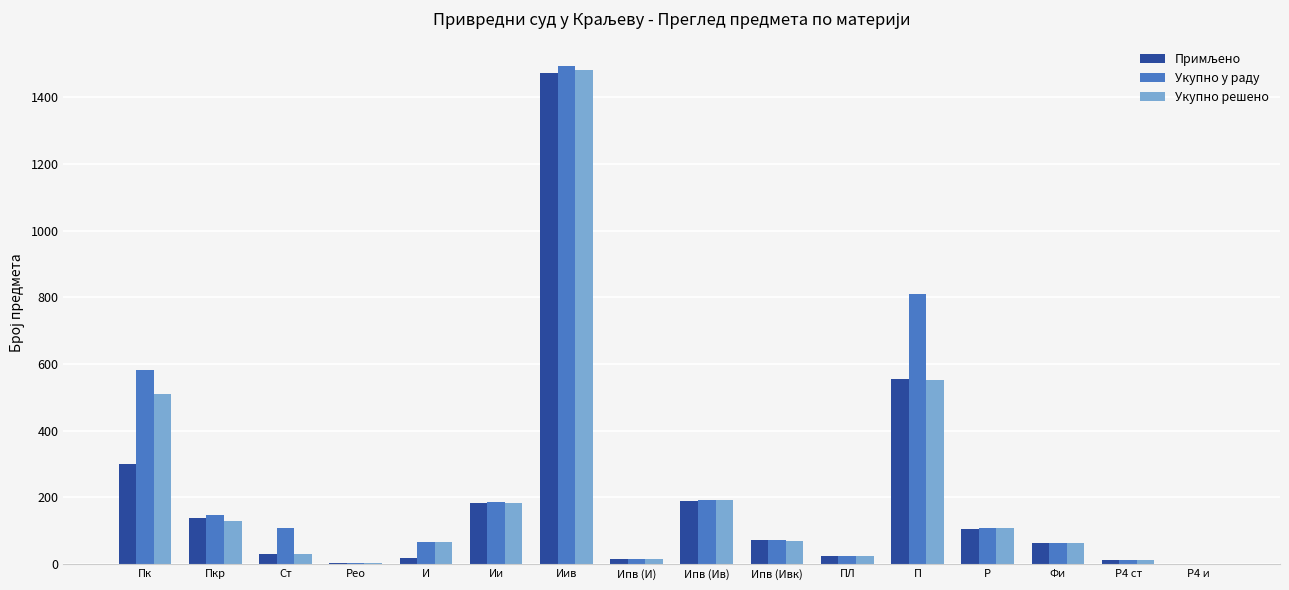

Which label corresponds to the largest value in the chart?

Иив